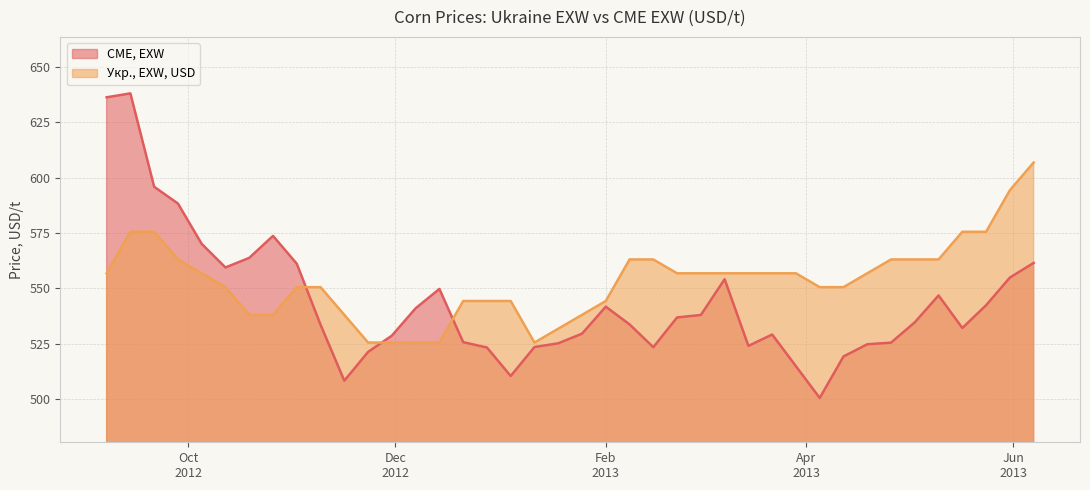

What are all the series names shown in the legend?

CME, EXW, Укр., EXW, USD